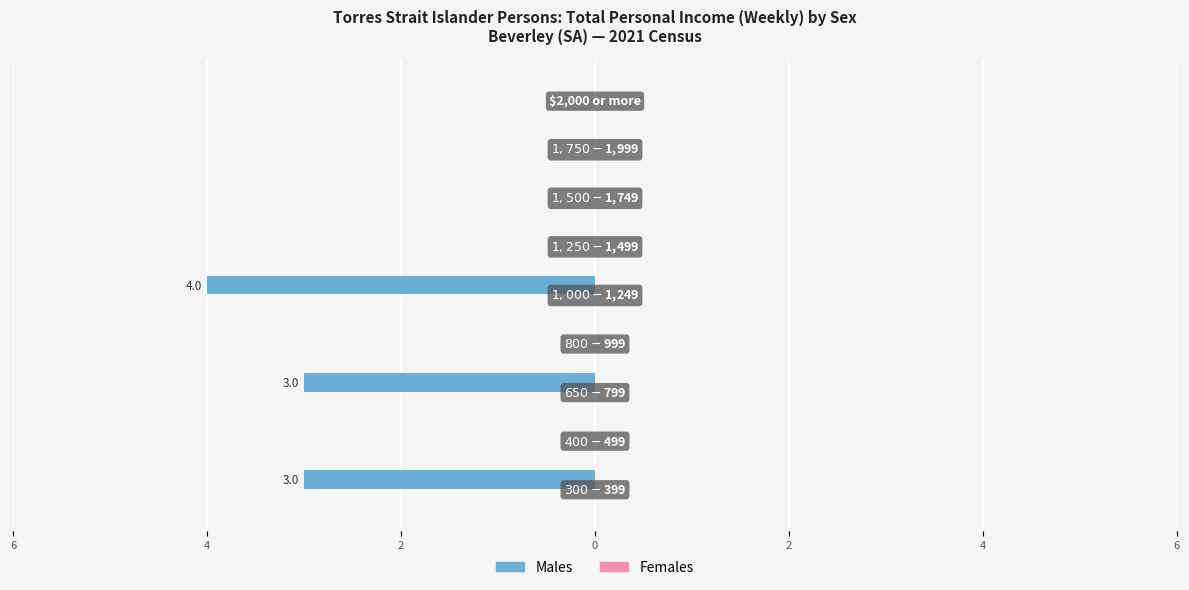

Are the bars horizontal?

Yes